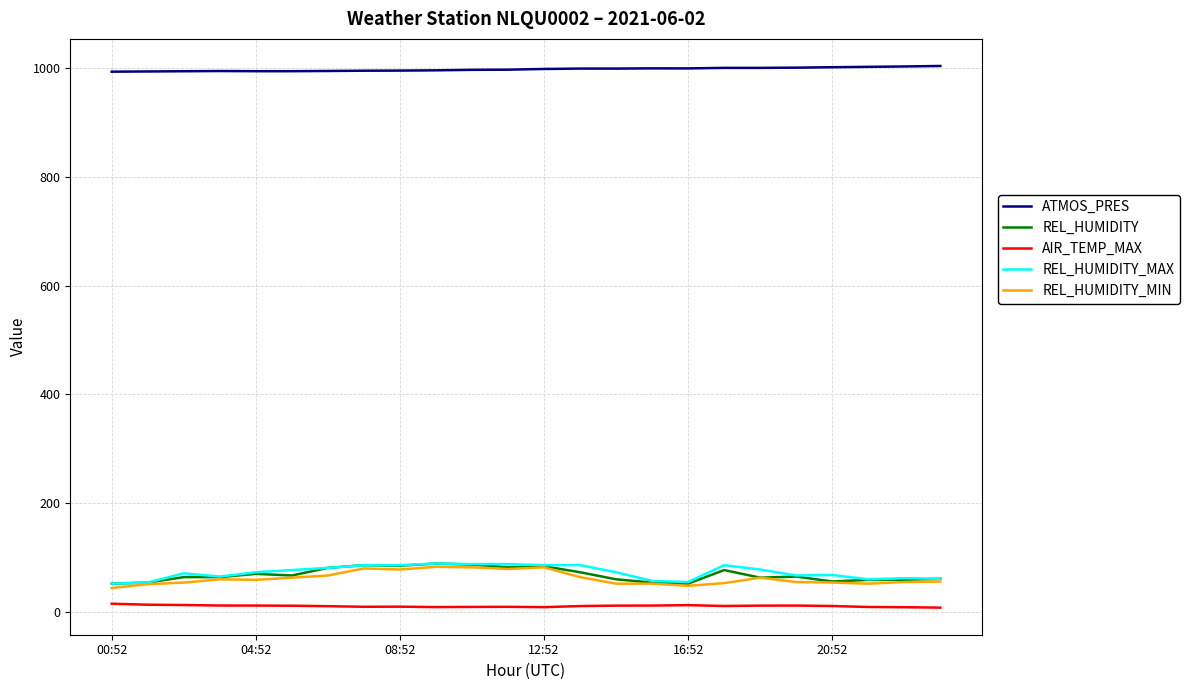

What is the minimum value for REL_HUMIDITY_MIN?

44.0